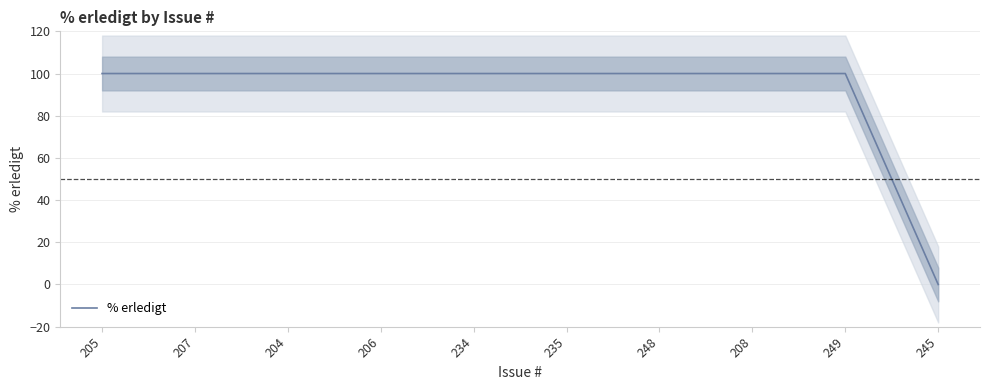

Reading right to left, transcribe all the data shown in this chart.

245=0	249=100	208=100	248=100	235=100	234=100	206=100	204=100	207=100	205=100